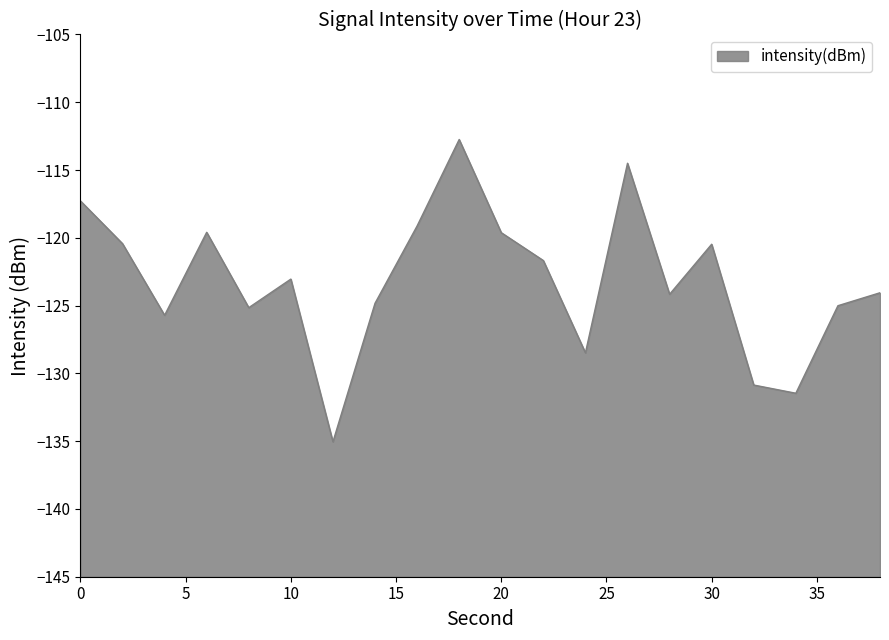

What is the difference between the maximum and second lowest values?

18.7